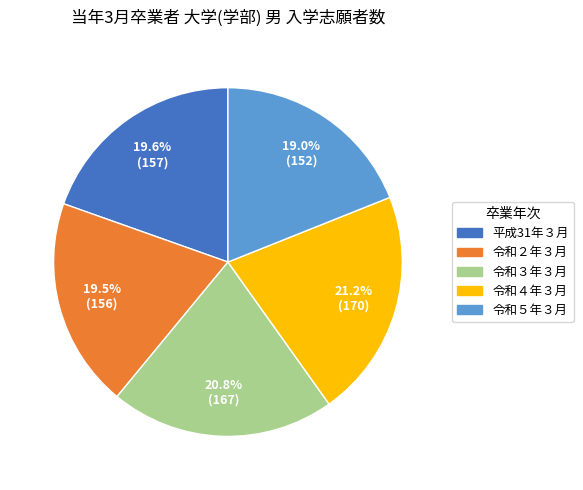

The 令和４年３月 slice represents 7% of the pie. True or false?

False